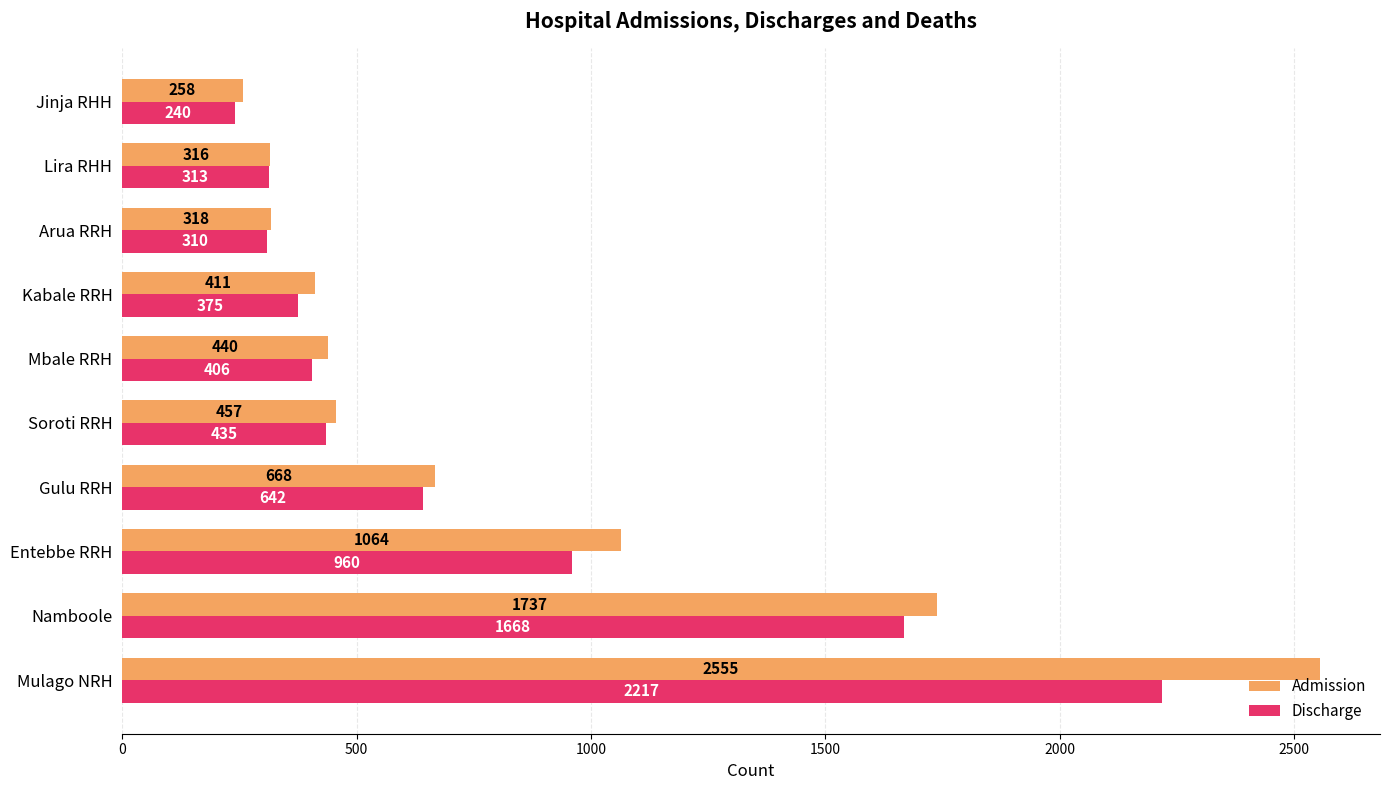

Between Mbale RRH and Arua RRH, which series saw the biggest shift?

Admission